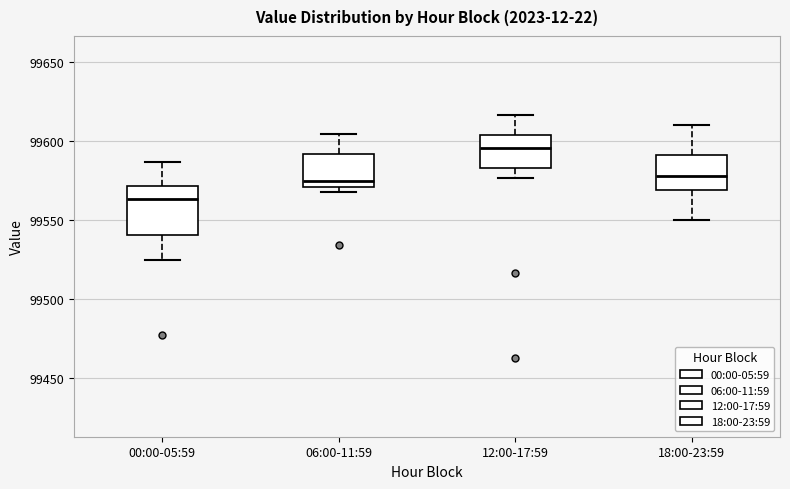

Reading left to right, transcribe this box plot: for each box, give where its median line is, the range the box spans, and where its two whiskers end, as read against the y-axis. The values are not printed on the chart, so give them approximately, as read against the axis.

00:00-05:59: median 99565, box 99540 to 99570, whiskers 99525 to 99585
06:00-11:59: median 99575, box 99570 to 99590, whiskers 99570 (just below the box's lower edge) to 99605
12:00-17:59: median 99595, box 99585 to 99605, whiskers 99575 to 99615
18:00-23:59: median 99580, box 99570 to 99590, whiskers 99550 to 99610